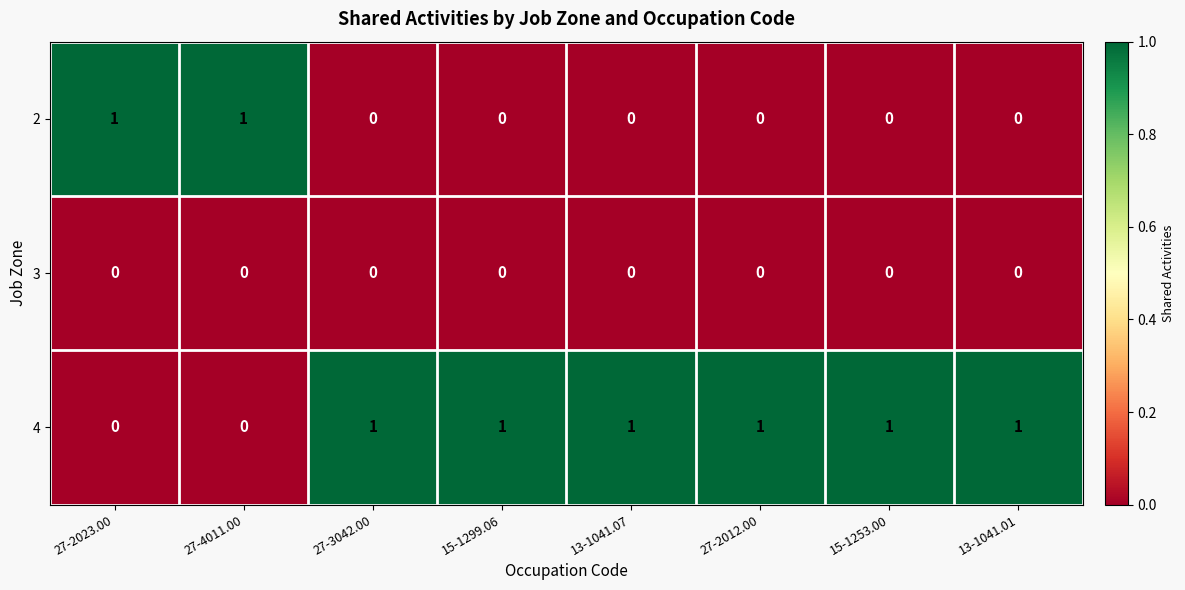

Rank the series by their average value, from highest to lowest.

4, 2, 3